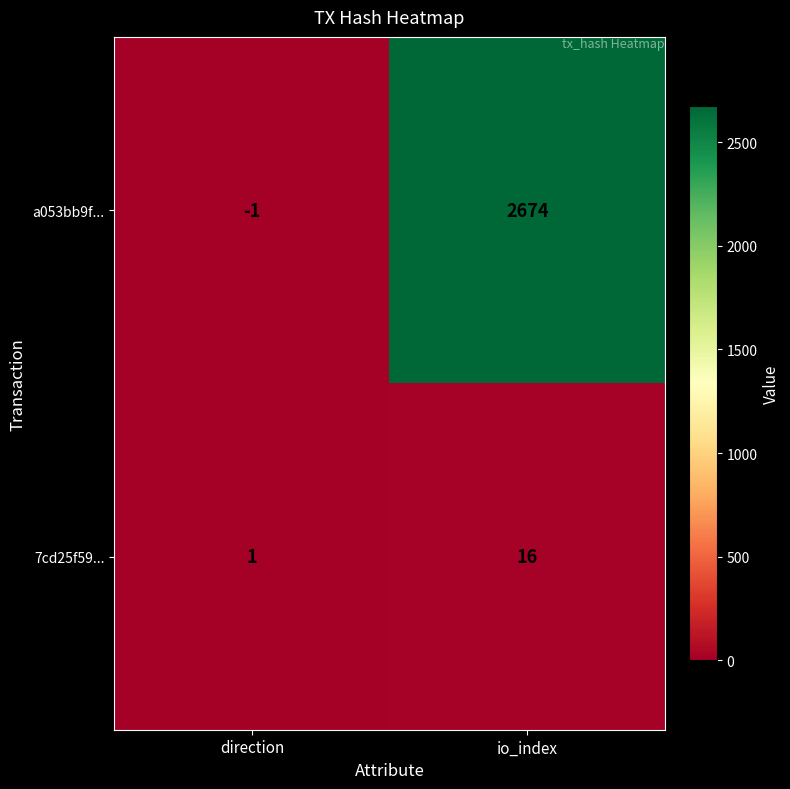

Where is 7cd25f59... nearest to the value 8?

direction